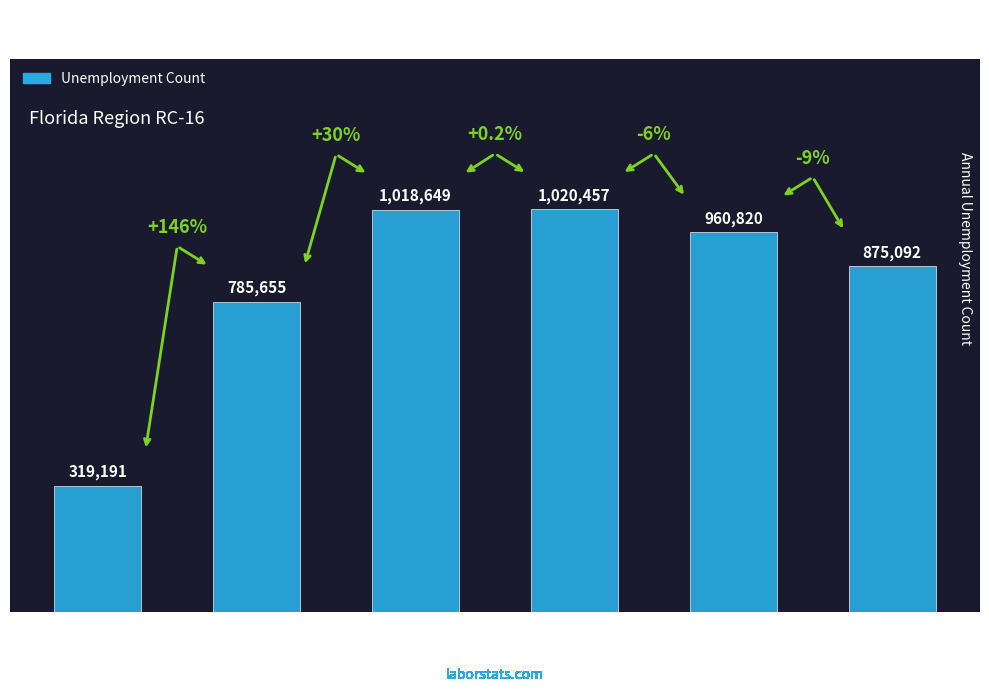

Does the chart contain any negative values?

No